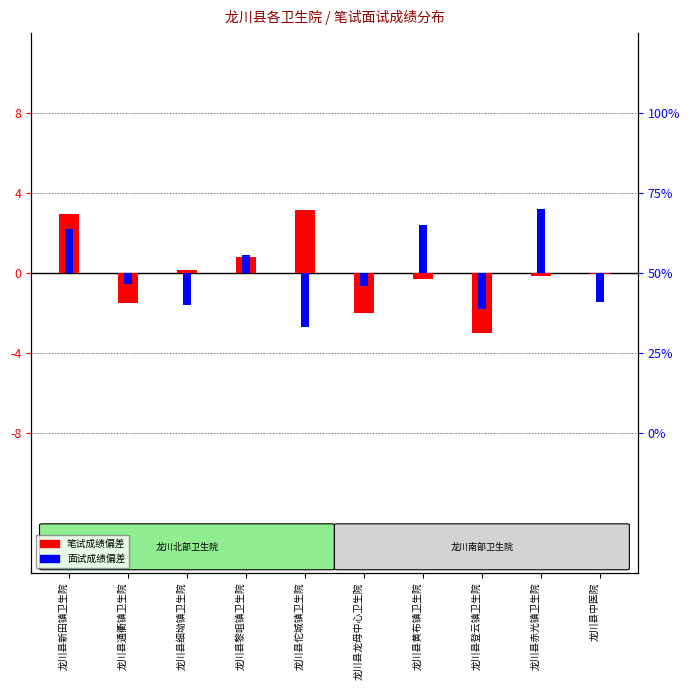

Where does the 笔试成绩偏差 series first go above 0?

龙川县新田镇卫生院